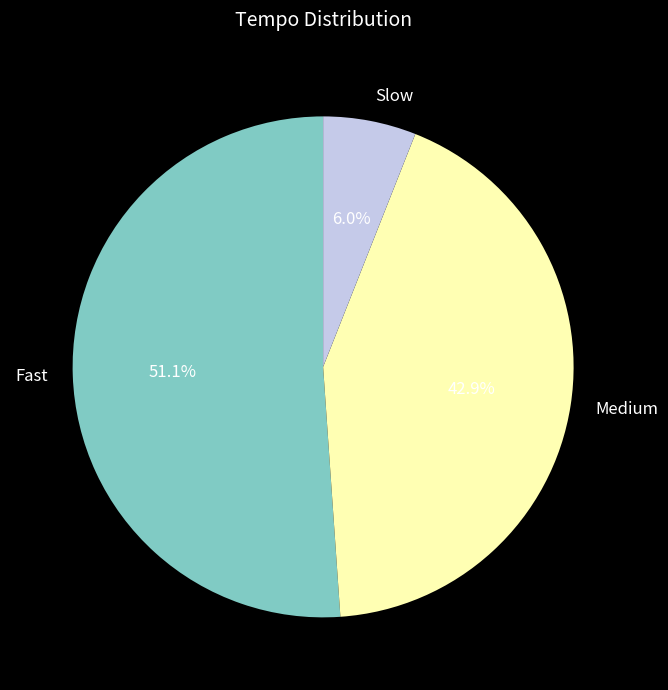

Rank the categories by value from highest to lowest.

Fast, Medium, Slow